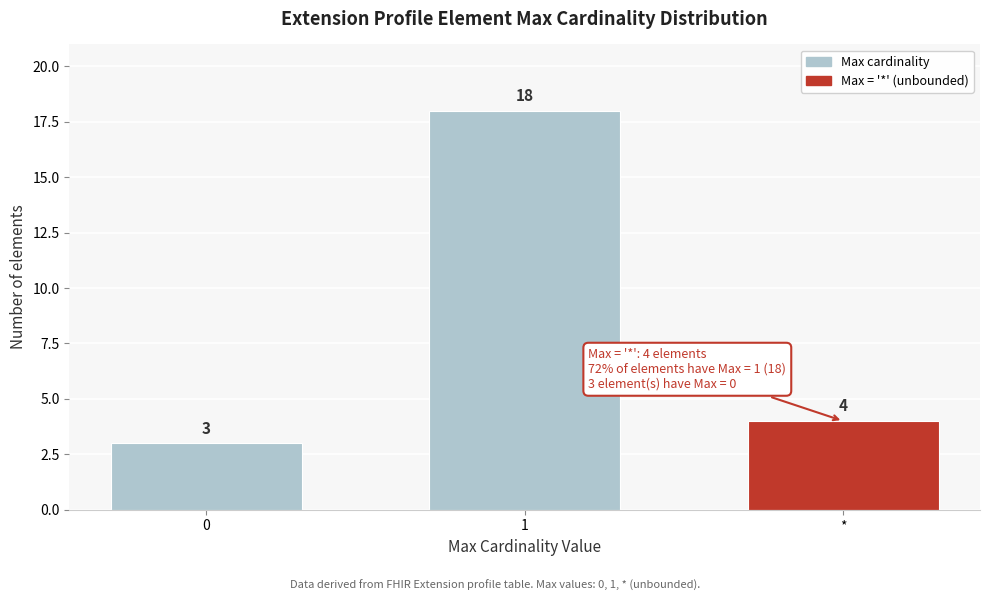

Reading left to right, list all the values displayed in this chart.

0=3	1=18	*=4